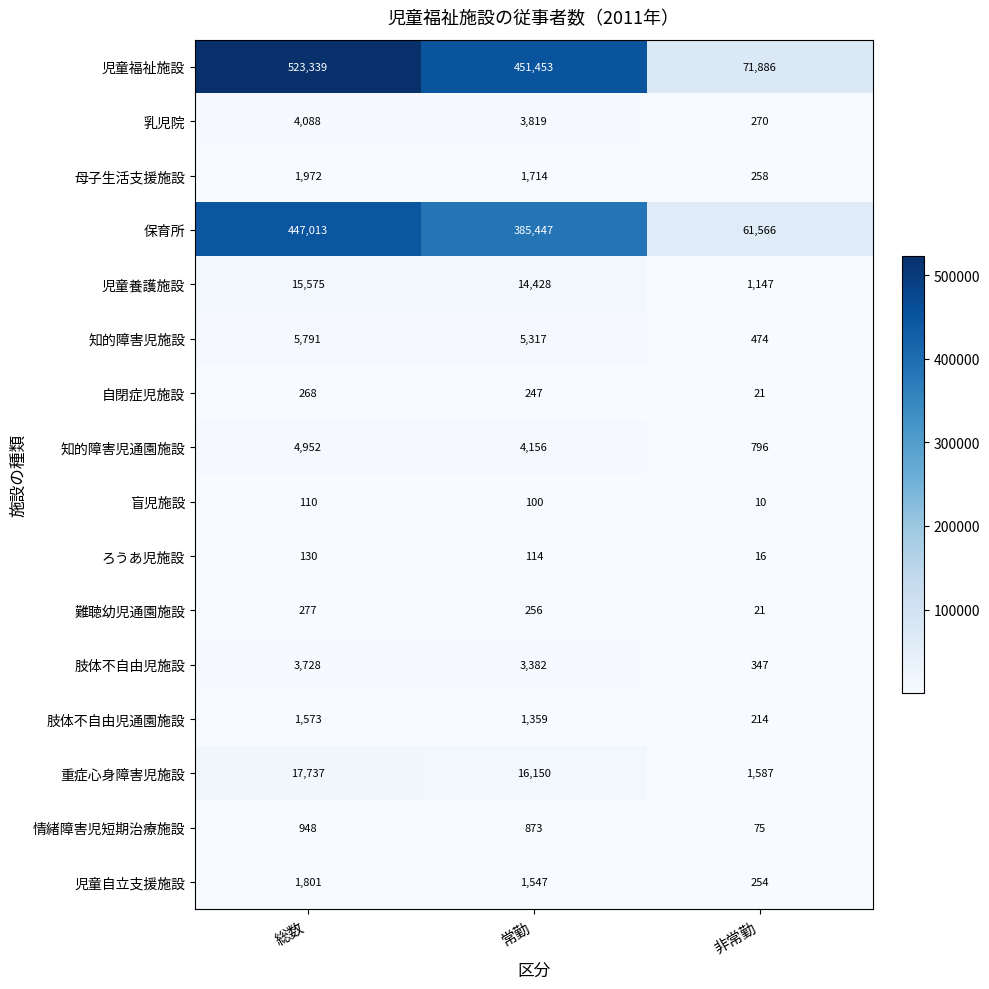

What is the total value across all series at 非常勤?

138942